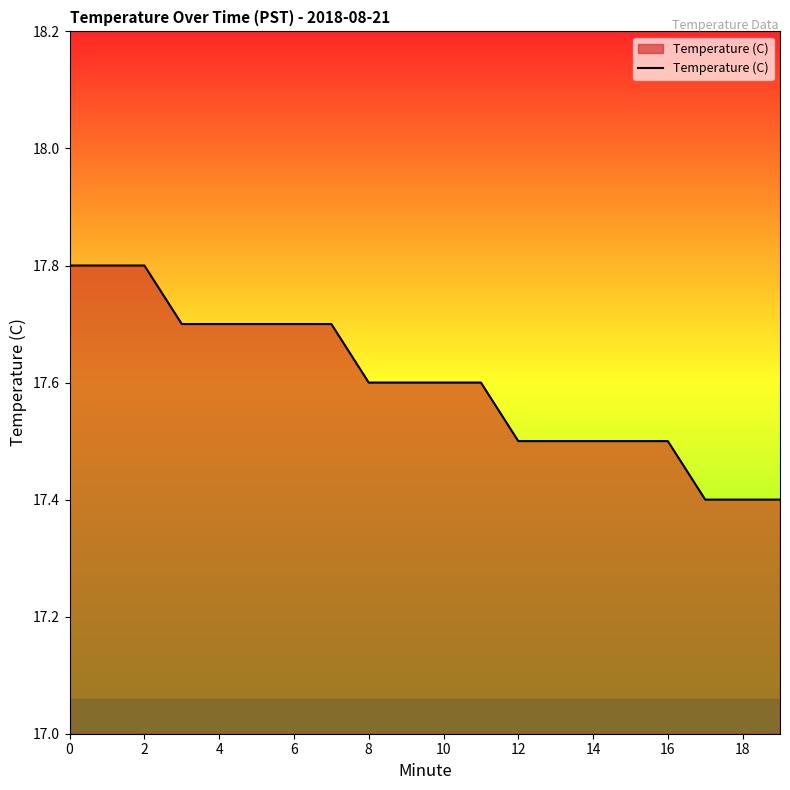

What is the maximum value shown in the chart?

17.8